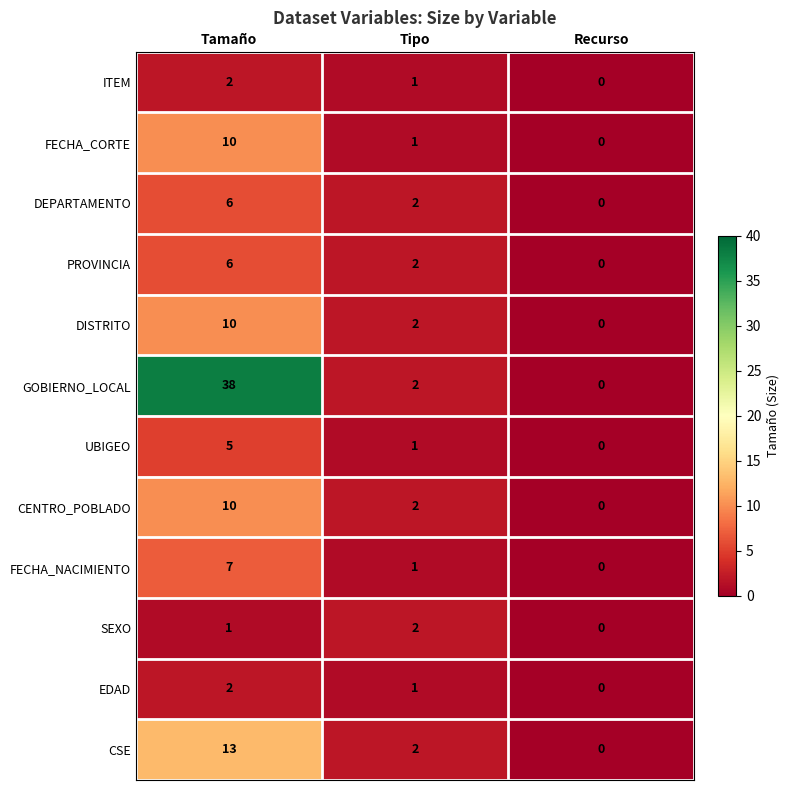

What is the difference between the highest and lowest values at Tamaño?

37